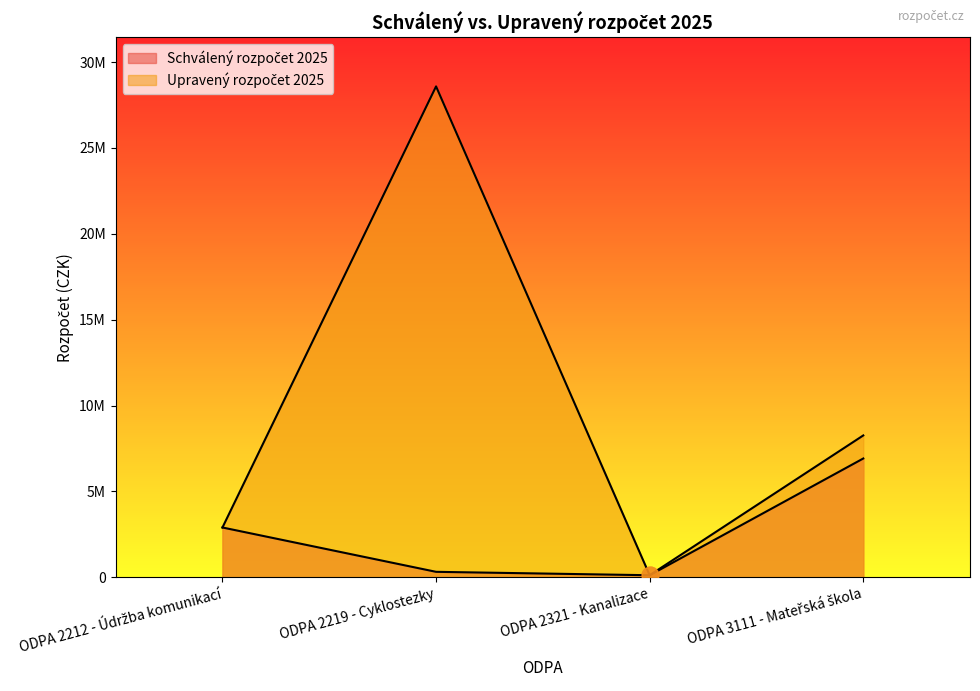

True or false: Upravený rozpočet 2025 has more than 1 interior local peaks.

False